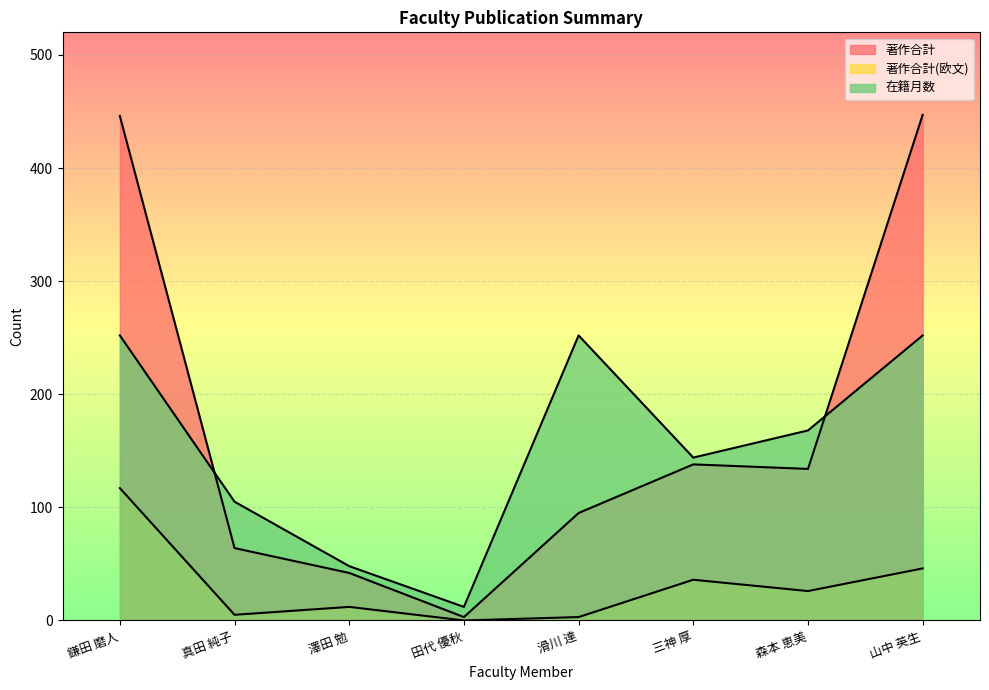

Rank the series at 田代 優秋 from highest to lowest value.

在籍月数, 著作合計, 著作合計(欧文)